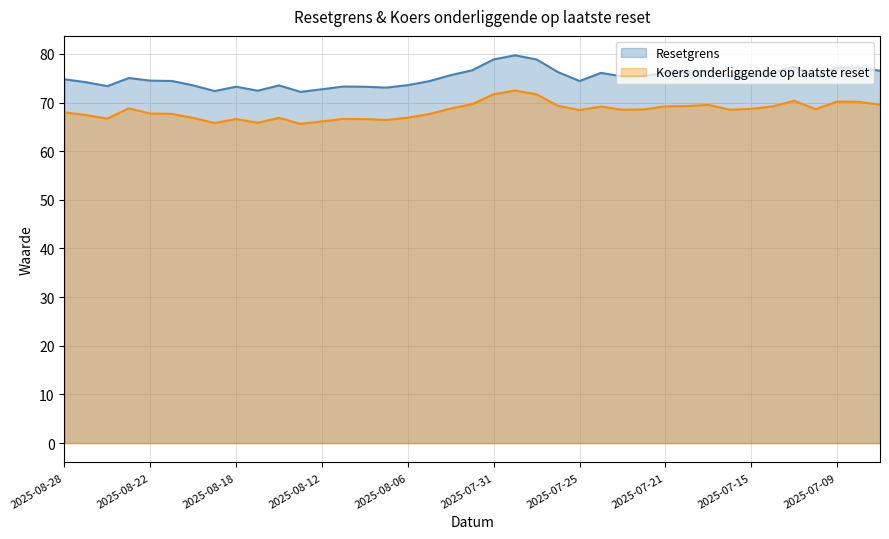

Reading right to left, list all the values displayed in this chart.

Resetgrens: 2025-07-07=76.5	2025-07-08=77.2	2025-07-09=77.2	2025-07-10=75.5	2025-07-11=77.4	2025-07-14=76.1	2025-07-15=75.6	2025-07-16=75.4	2025-07-17=76.5	2025-07-18=76.2	2025-07-21=76.1	2025-07-22=75.4	2025-07-23=75.4	2025-07-24=76.1	2025-07-25=74.4	2025-07-28=76.3	2025-07-29=78.8	2025-07-30=79.7	2025-07-31=78.9	2025-08-01=76.6	2025-08-04=75.6	2025-08-05=74.4	2025-08-06=73.6	2025-08-07=73.1	2025-08-08=73.2	2025-08-11=73.3	2025-08-12=72.7	2025-08-13=72.2	2025-08-14=73.5	2025-08-15=72.4	2025-08-18=73.3	2025-08-19=72.4	2025-08-20=73.5	2025-08-21=74.4	2025-08-22=74.5	2025-08-25=75.0	2025-08-26=73.4	2025-08-27=74.2	2025-08-28=74.8
Koers onderliggende op laatste reset: 2025-07-07=69.6	2025-07-08=70.2	2025-07-09=70.2	2025-07-10=68.6	2025-07-11=70.4	2025-07-14=69.2	2025-07-15=68.7	2025-07-16=68.5	2025-07-17=69.5	2025-07-18=69.3	2025-07-21=69.2	2025-07-22=68.6	2025-07-23=68.5	2025-07-24=69.2	2025-07-25=68.4	2025-07-28=69.3	2025-07-29=71.7	2025-07-30=72.5	2025-07-31=71.7	2025-08-01=69.7	2025-08-04=68.8	2025-08-05=67.6	2025-08-06=66.9	2025-08-07=66.4	2025-08-08=66.6	2025-08-11=66.6	2025-08-12=66.1	2025-08-13=65.6	2025-08-14=66.8	2025-08-15=65.8	2025-08-18=66.6	2025-08-19=65.8	2025-08-20=66.8	2025-08-21=67.7	2025-08-22=67.7	2025-08-25=68.8	2025-08-26=66.7	2025-08-27=67.4	2025-08-28=68.0